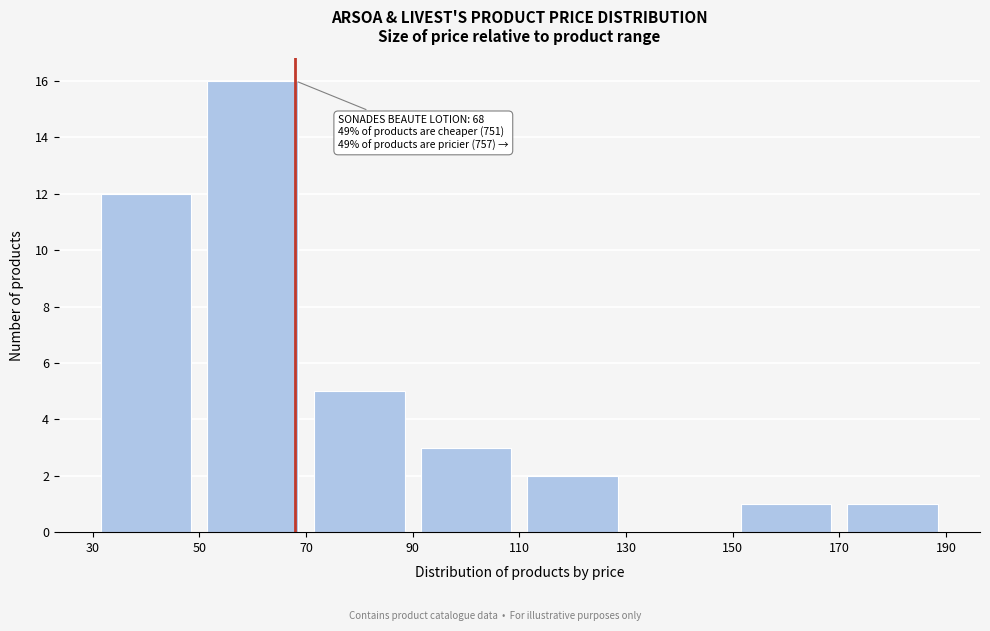

Which range on the x-axis has the tallest bar?

50 to 70